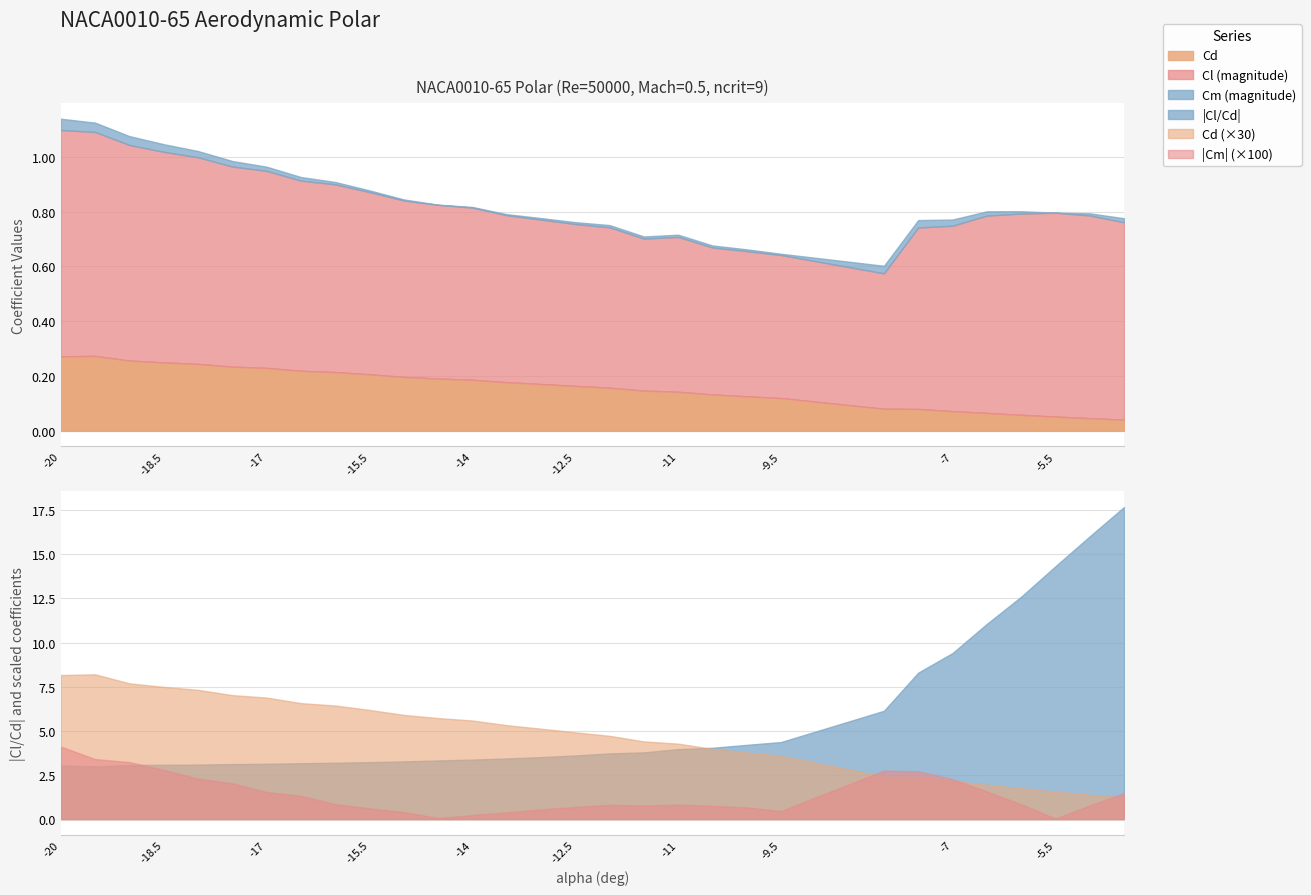

Is it true that Cm equals 0.0 at -5?

False